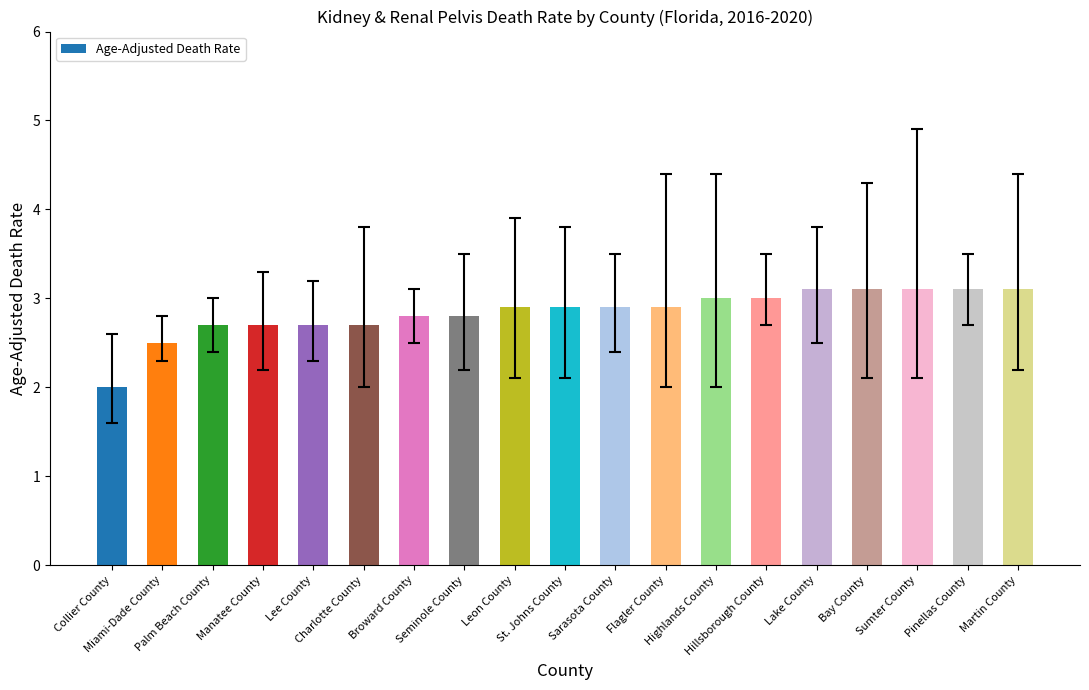

Is it true that the value at Martin County is 4.7?

False